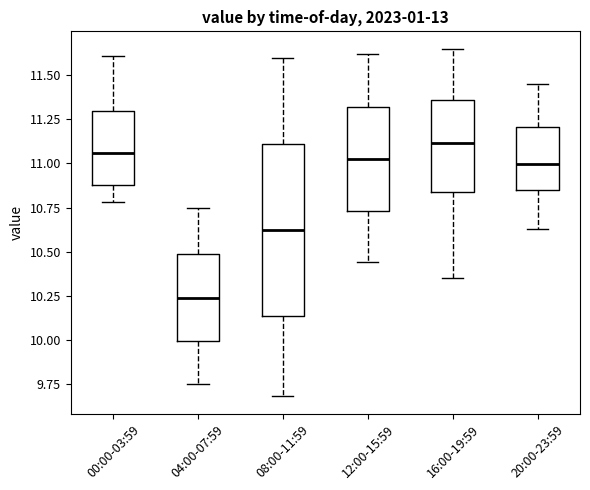

Where is the lower edge of the box for 16:00-19:59 on the y-axis? The values are not printed on the chart, so give them approximately, as read against the axis.

10.85